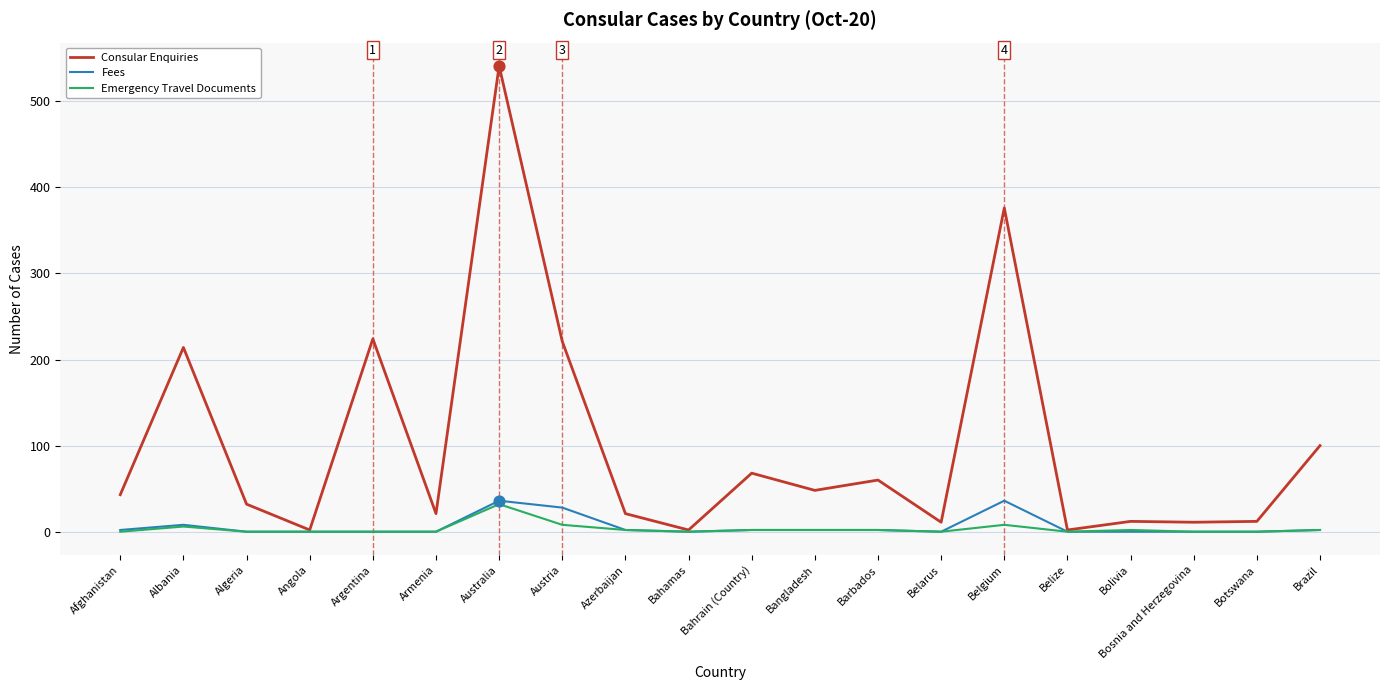

At which category is the sum across all series the highest?

Australia